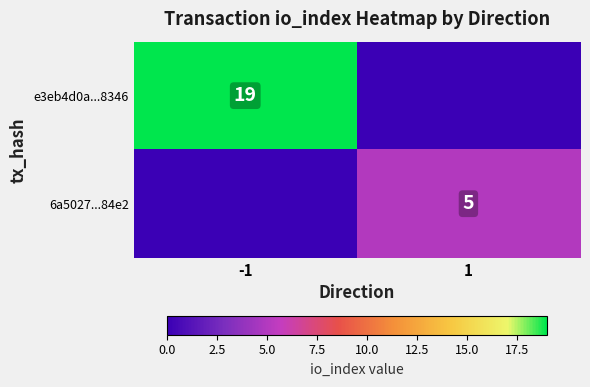

True or false: 6a5027...84e2 has a value of 5 at 1.

True